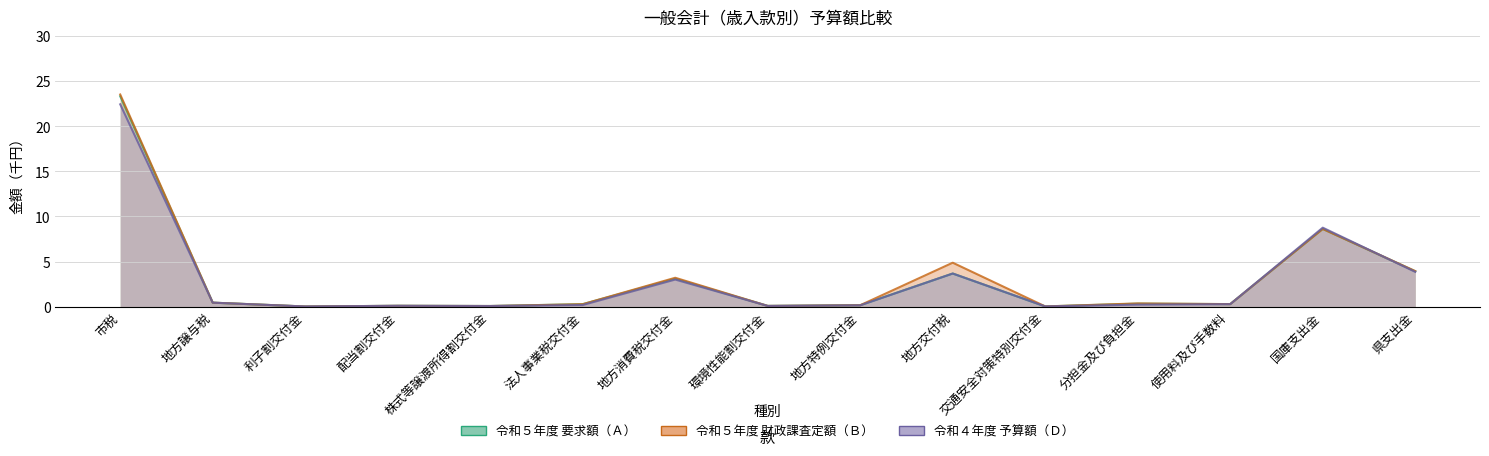

List the series in order of their peak value, lowest first.

令和４年度 予算額（Ｄ）, 令和５年度 要求額（Ａ）, 令和５年度 財政課査定額（Ｂ）